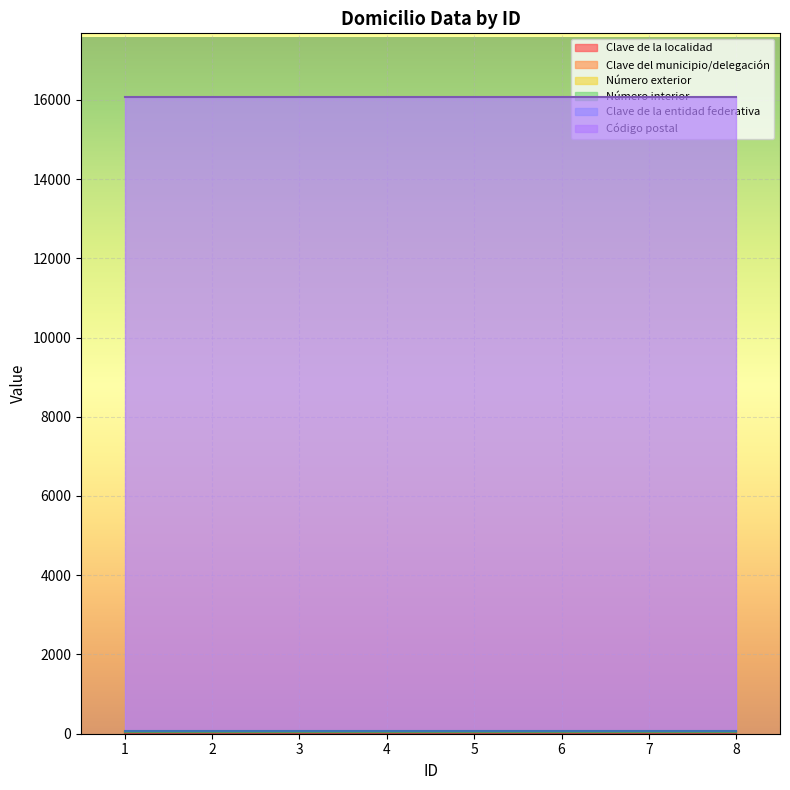

What is the value of the Clave de la entidad federativa point at the 6th from the left?

24